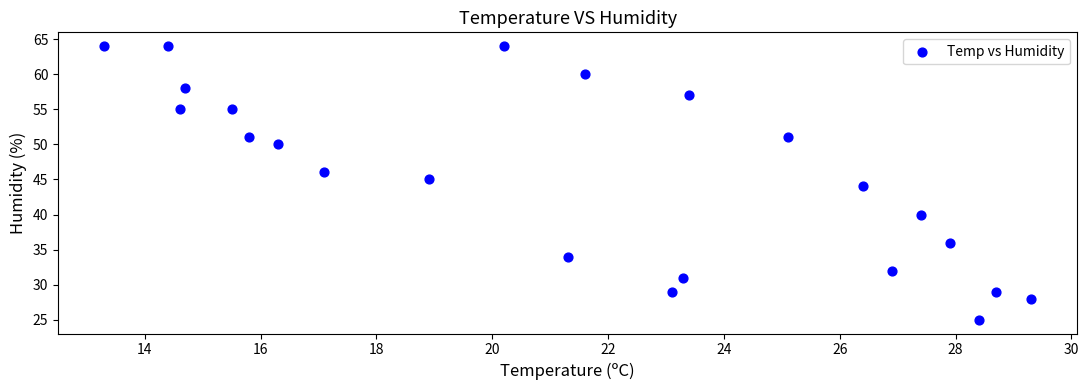

What is the range of Y values (max minus min)?

39